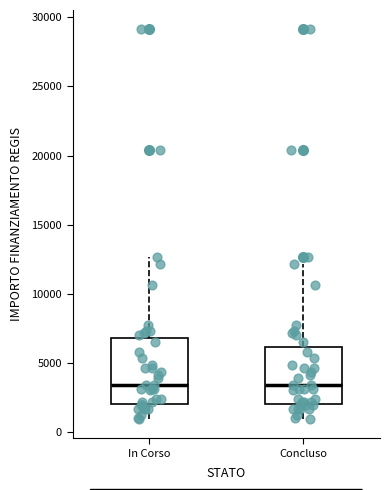

Where is the upper edge of the box for In Corso on the y-axis? The values are not printed on the chart, so give them approximately, as read against the axis.

7000